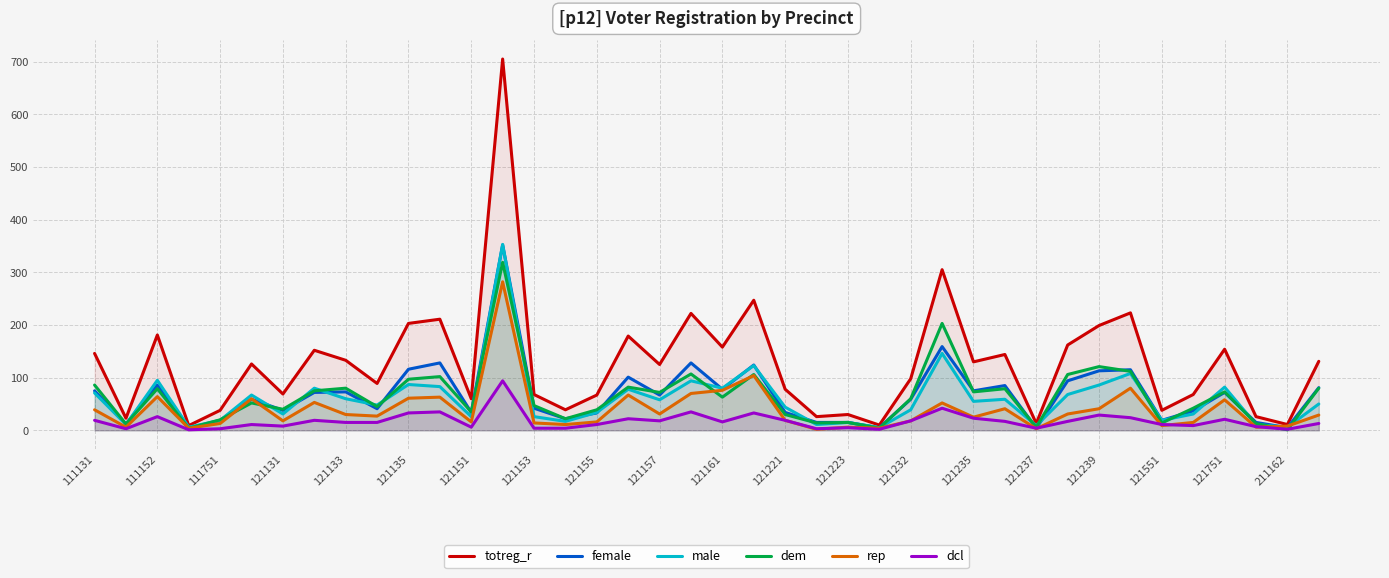

Read the male value at 121135.

87